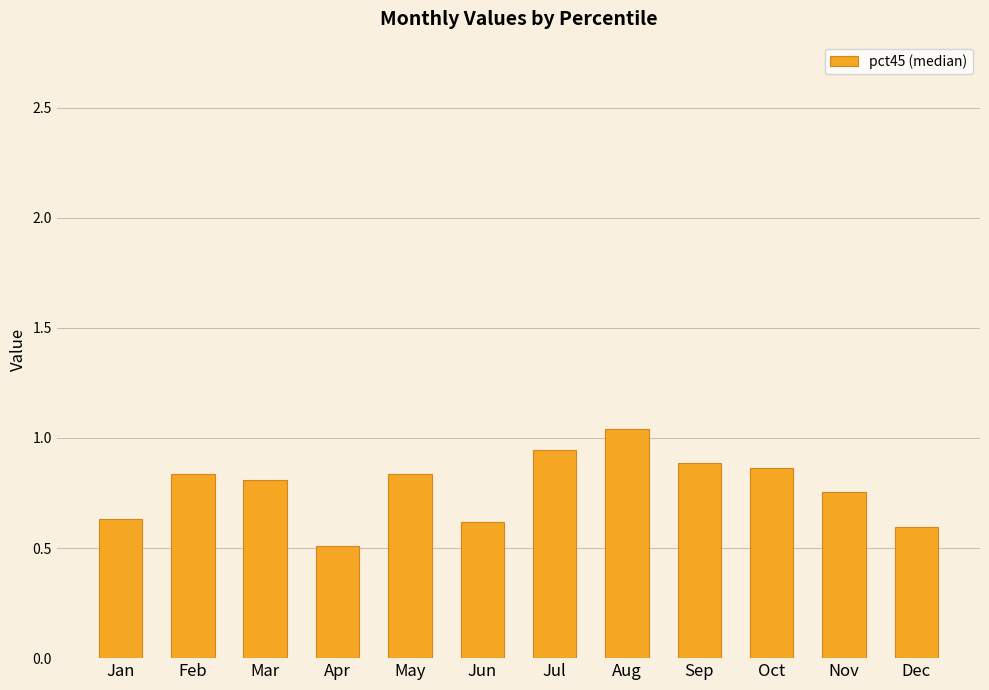

What is the difference between the maximum and minimum values?

0.5